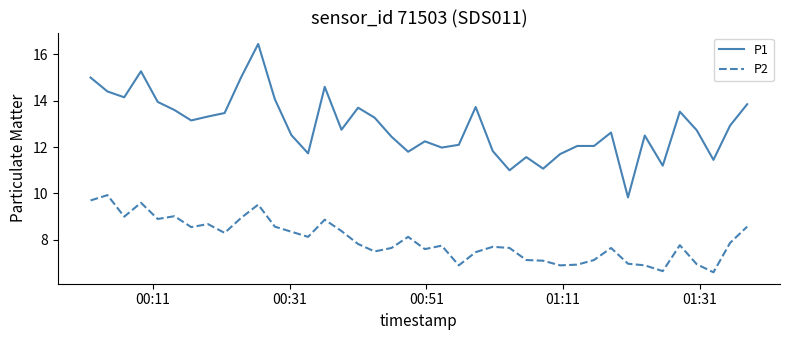

Which series has the largest total across all categories?

P1